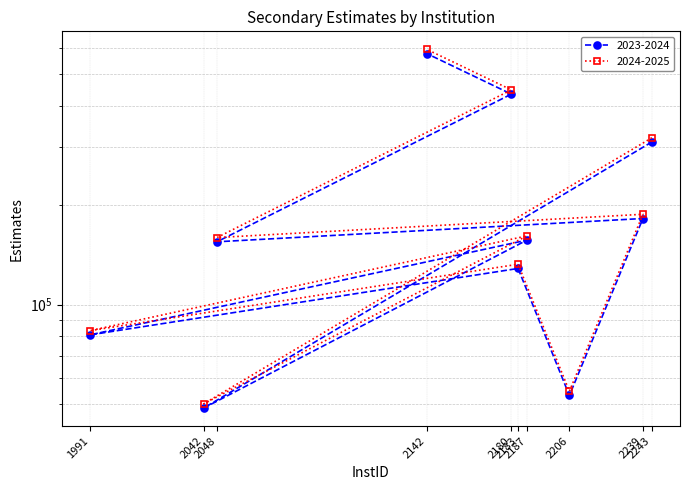

Rank the categories by 2023-2024 value from highest to lowest.

2142, 2180, 2243, 2239, 2187, 2048, 2183, 1991, 2206, 2042